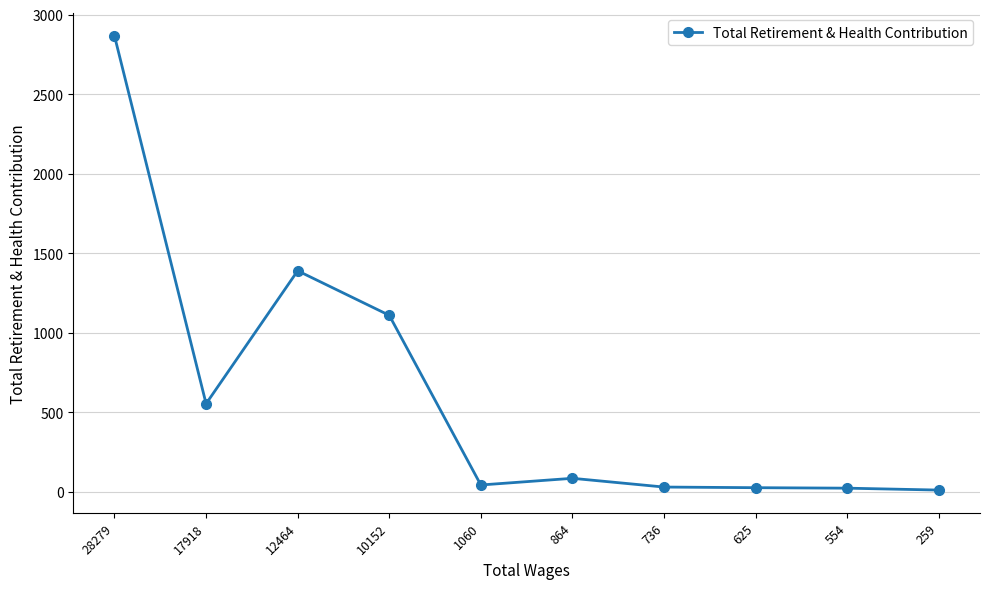

At which category does the data reach its first local valley?

17918